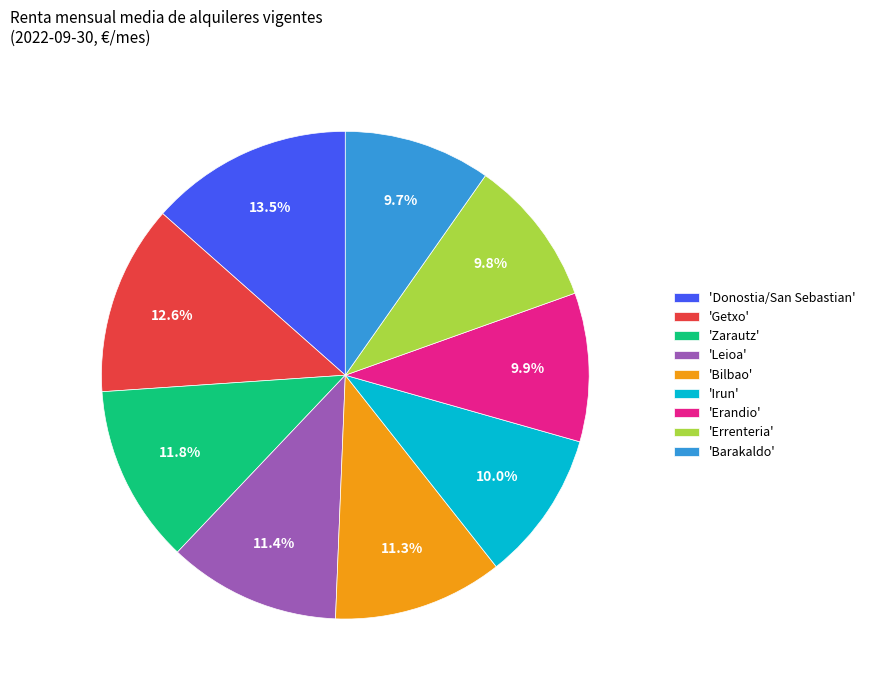

Between 'Errenteria' and 'Zarautz', which is larger?

'Zarautz'